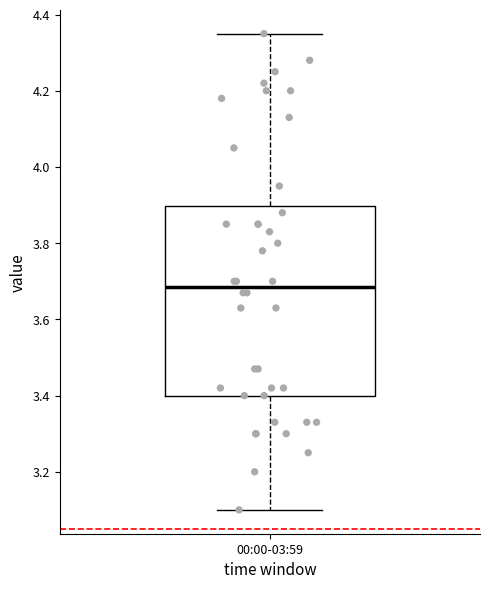

Read this box plot against the y-axis: the position of the median line, the range covered by the box, and the ends of both whiskers. The values are not printed on the chart, so give them approximately, as read against the axis.

median 3.68, box 3.40 to 3.90, whiskers 3.10 to 4.36